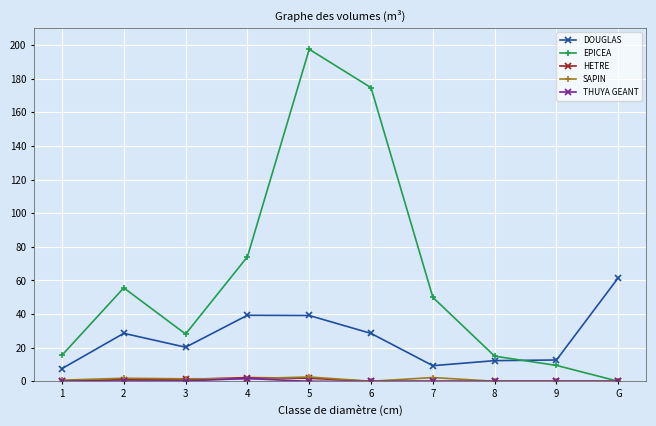

How many categories are shown in the chart?

10